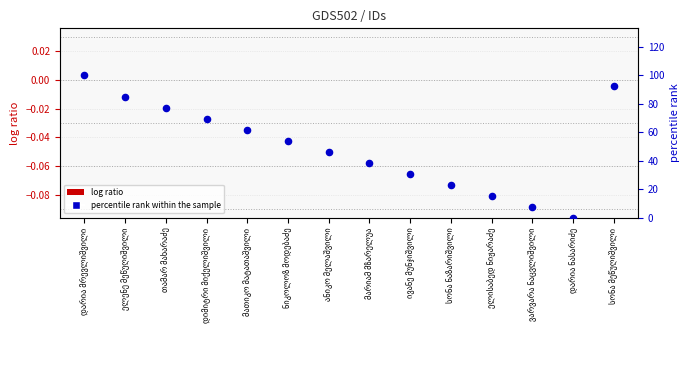

Which series reaches the minimum Y coordinate?

normalized id